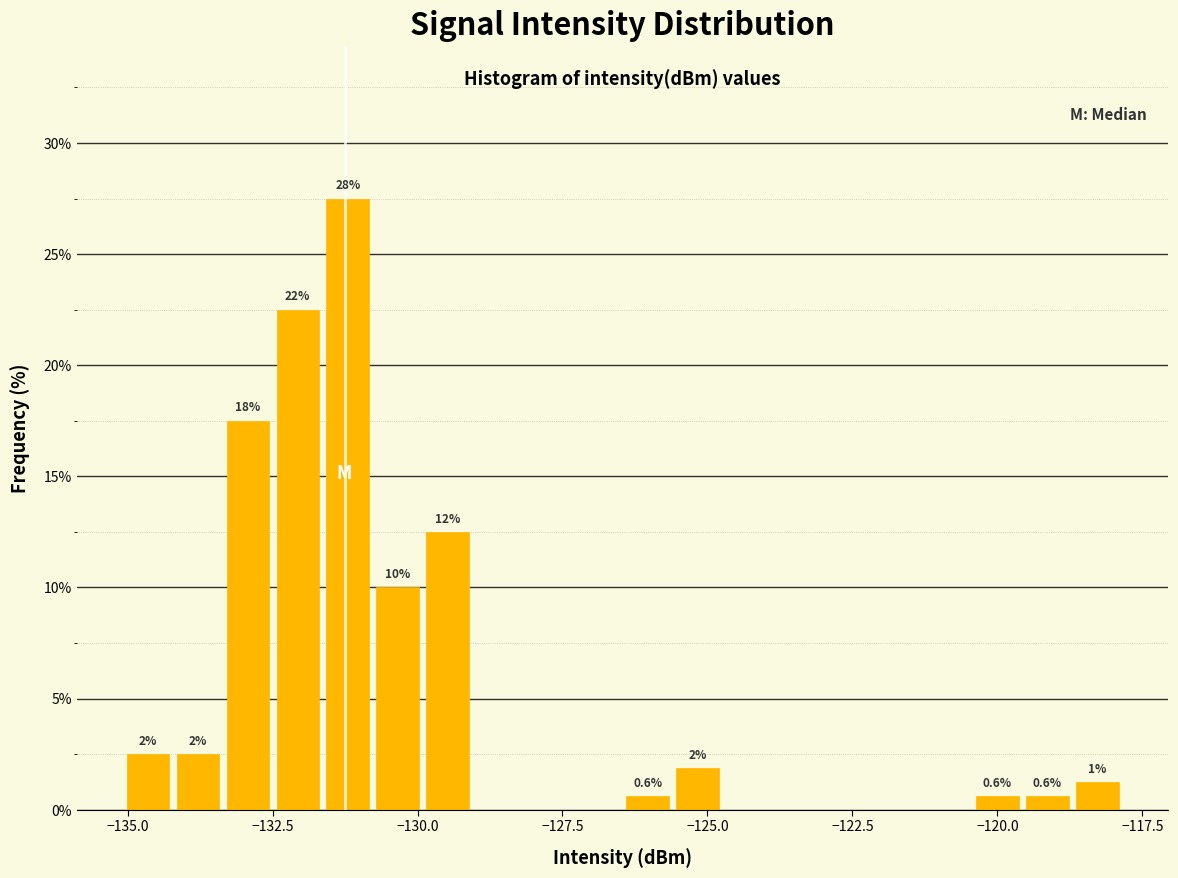

Around what value on the x-axis is the tallest bar? Give the approximate position of its centre, as read against the axis.

-131.0